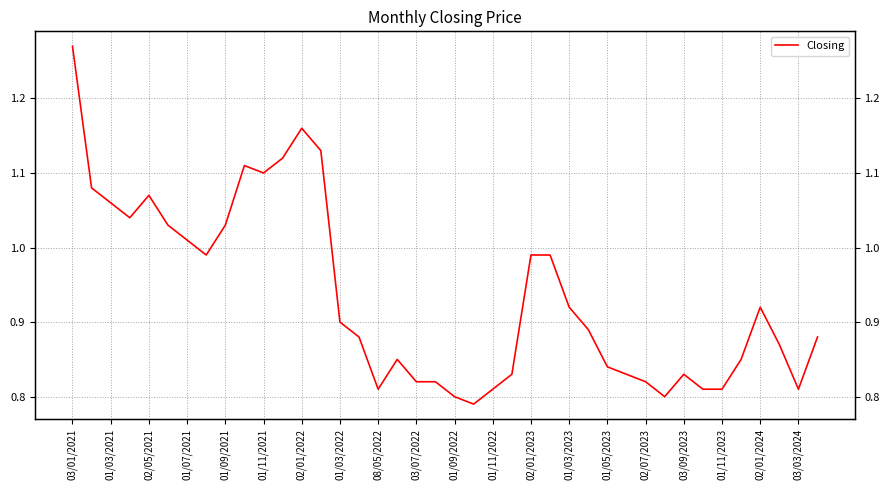

True or false: the data shows 1.0 at 01/07/2021.

True